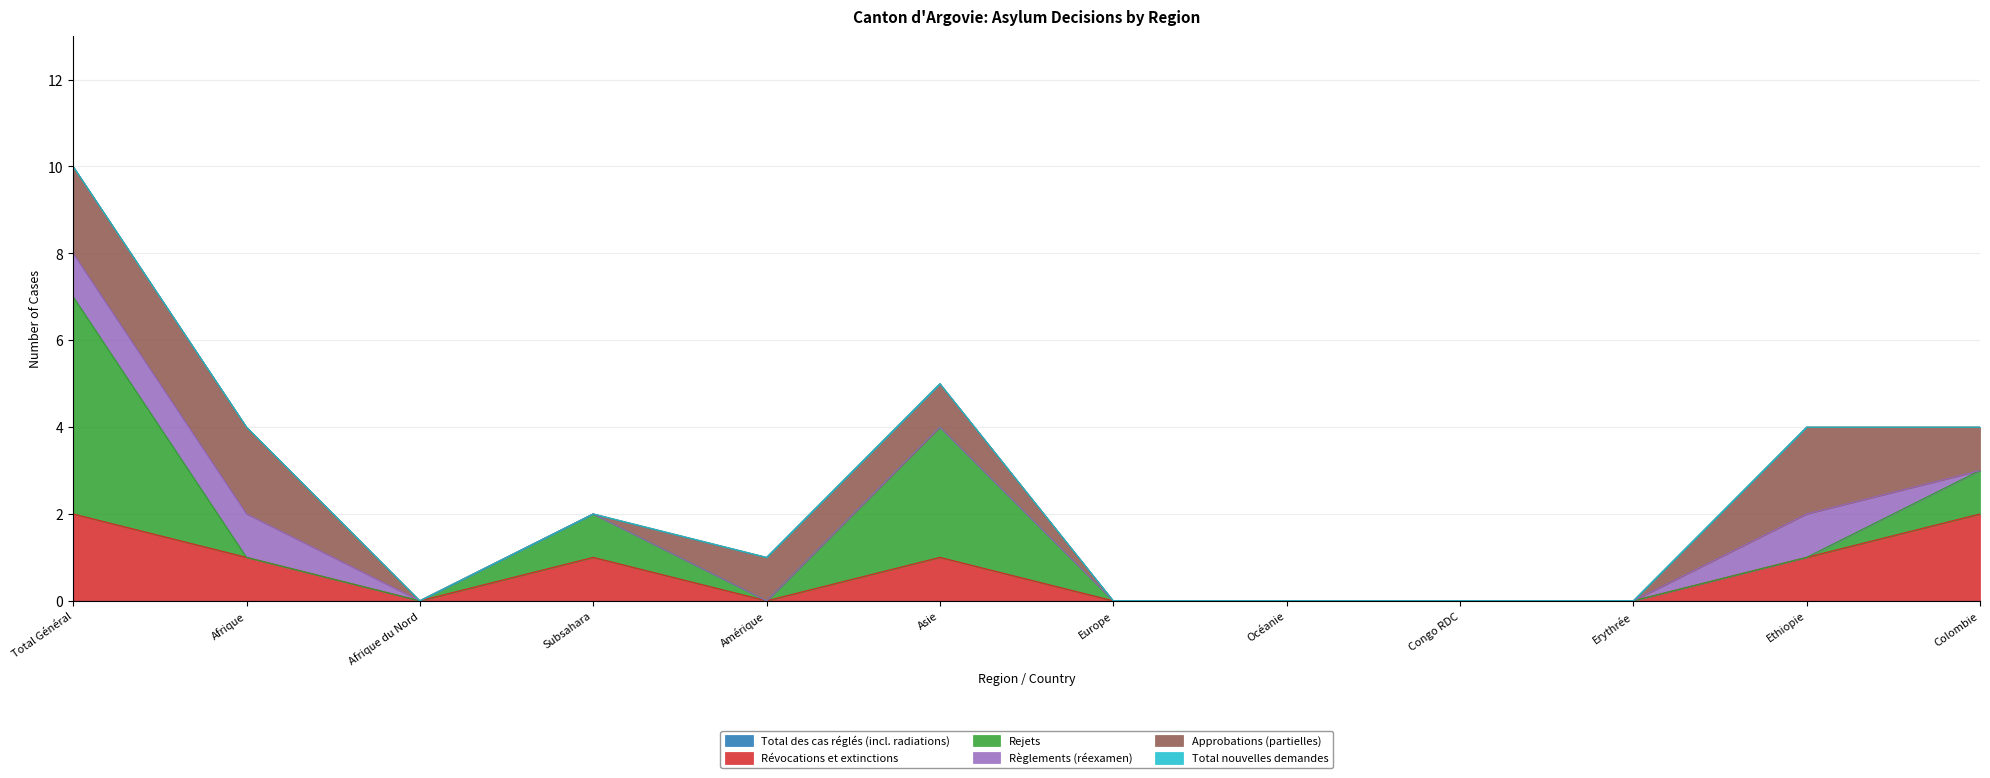

Is the value of Rejets at Erythrée greater than the value of Total des cas réglés (incl. radiations) at Total Général?

No